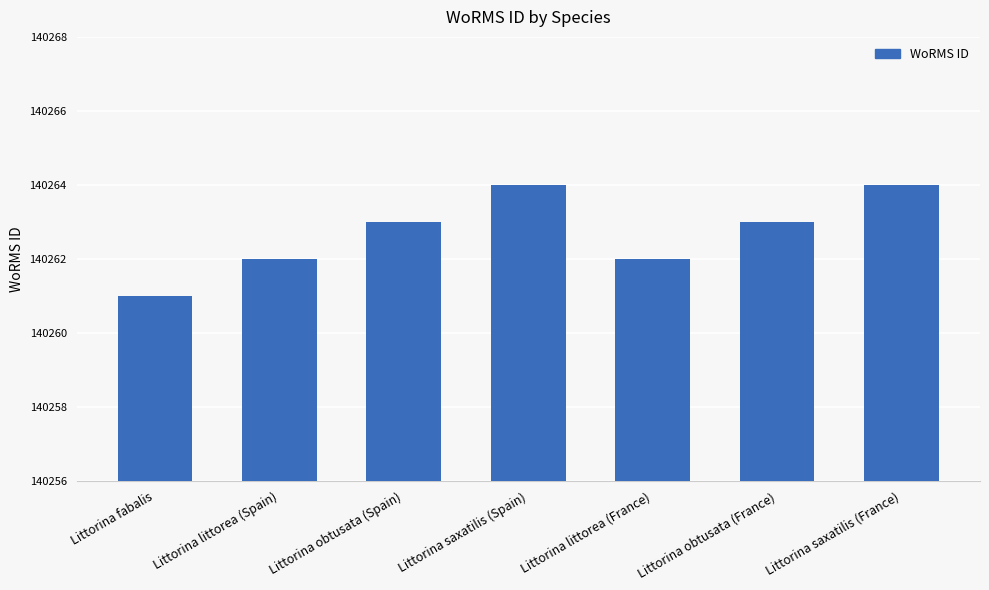

The value at Littorina obtusata (France) is 140263. True or false?

True